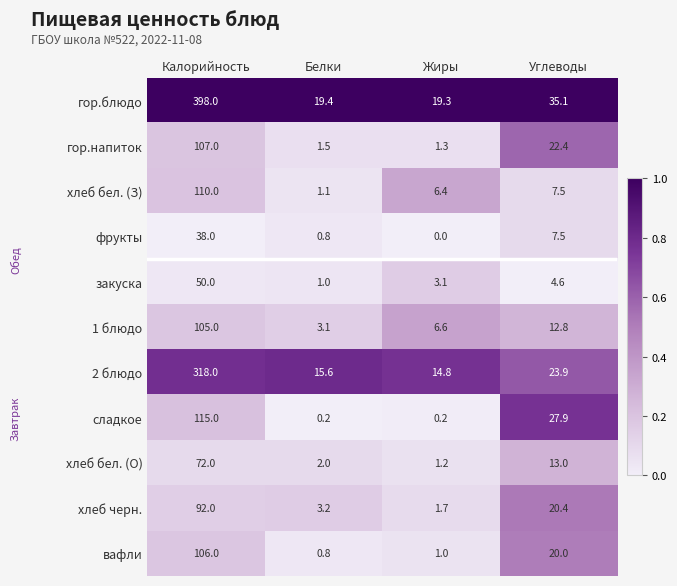

What is the minimum value for закуска?

1.0